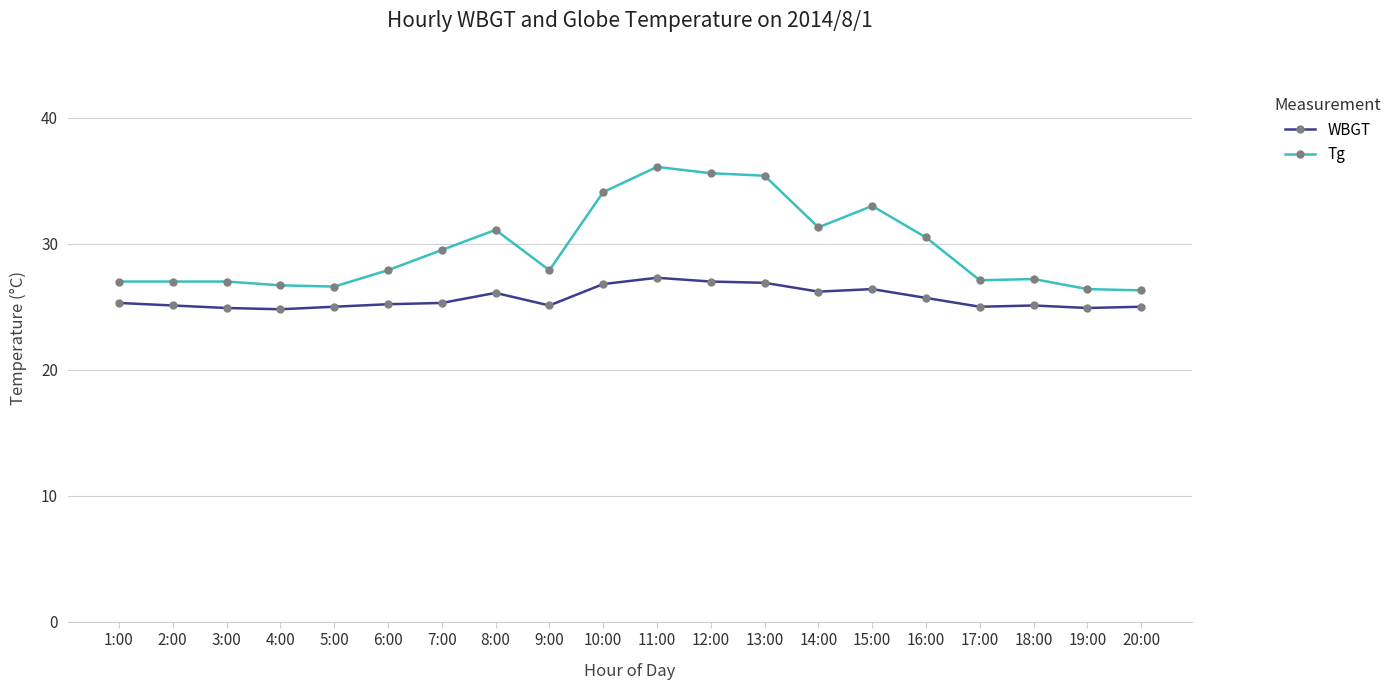

True or false: Tg has more than 0 interior local peaks.

True